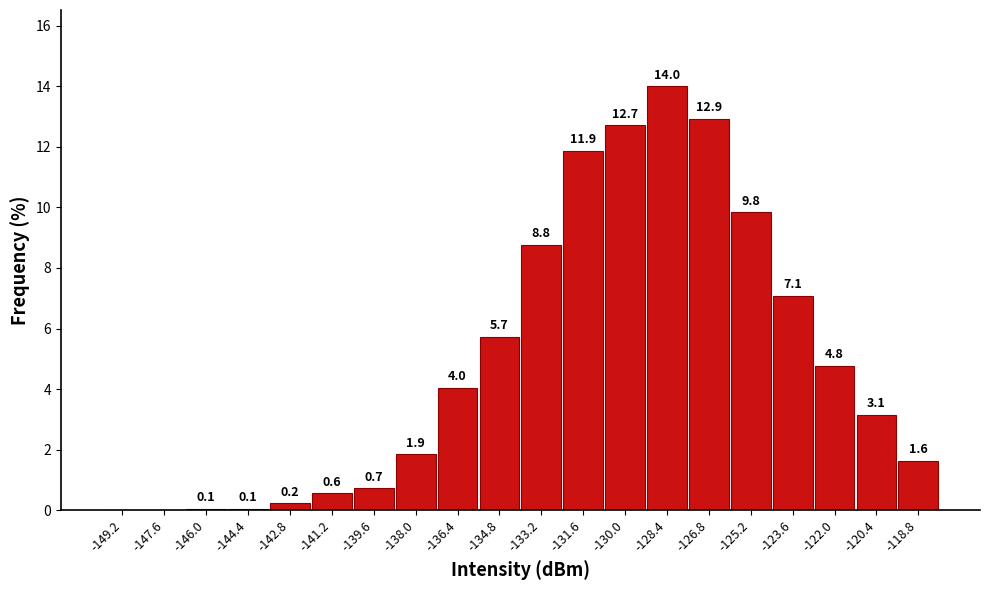

Which range on the x-axis has the tallest bar?

-129.2 to -127.6